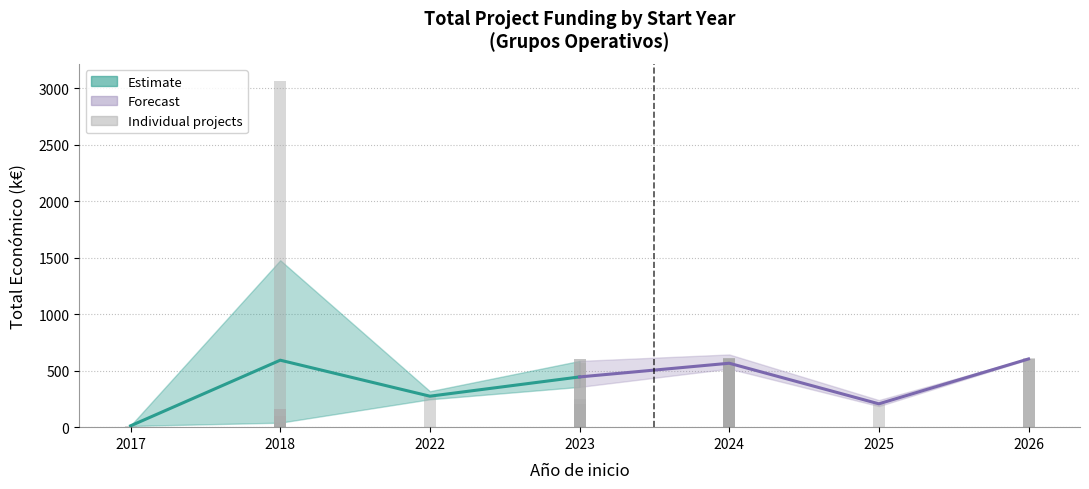

True or false: Estimate (mean) has a value of 180.7 at 2018.

False